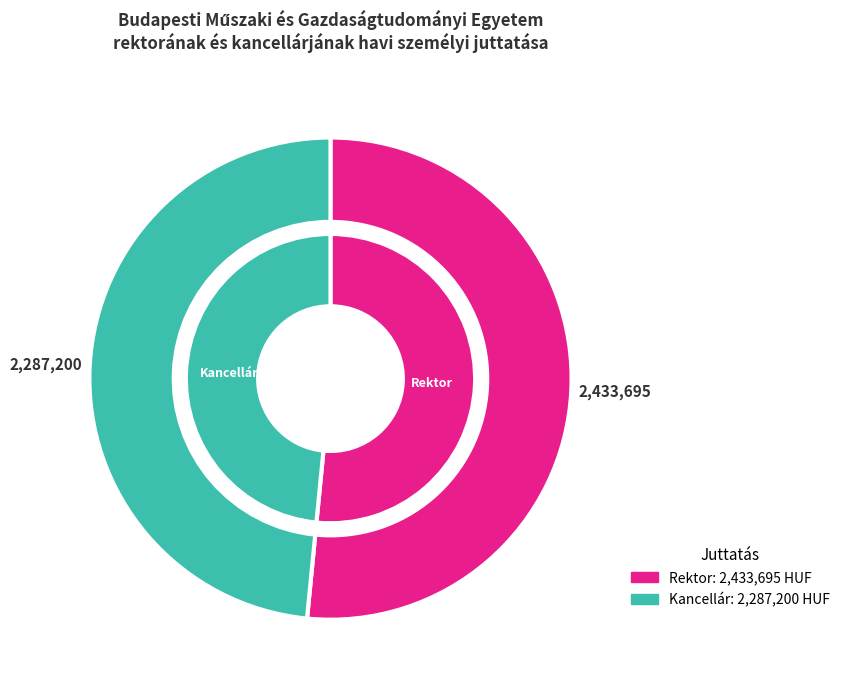

Which category has the biggest portion of the pie?

Rektor